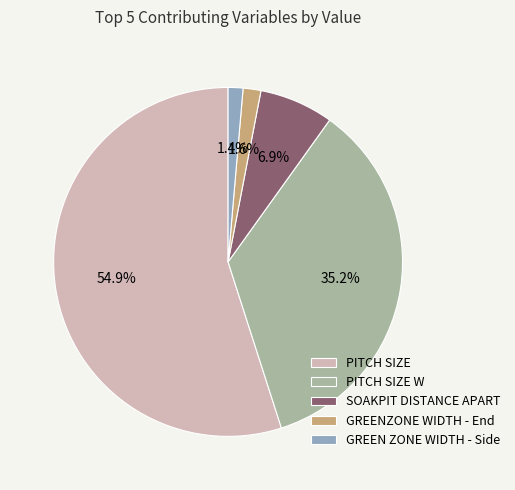

True or false: GREEN ZONE WIDTH - Side accounts for 15% of the total.

False